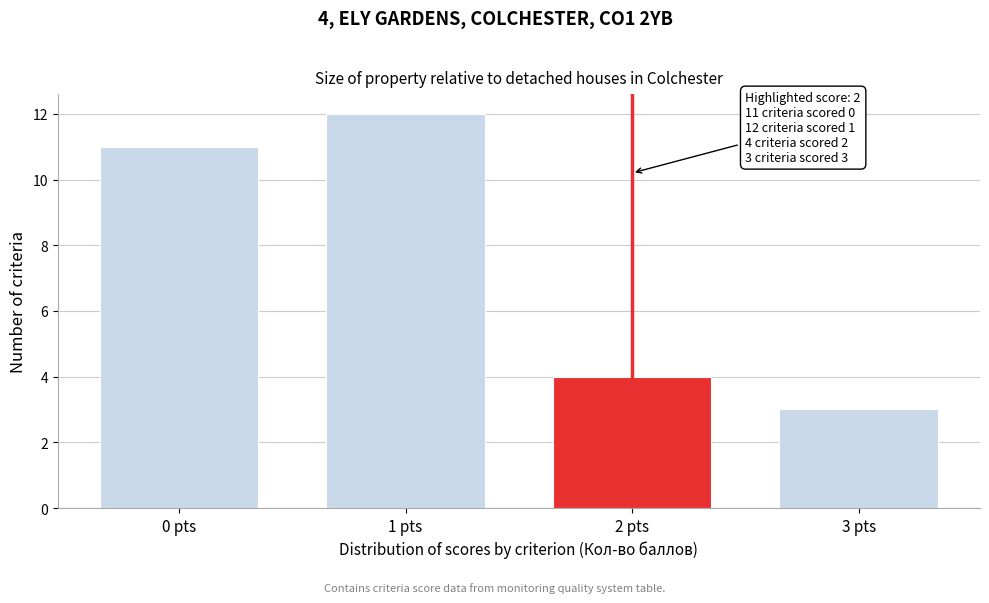

Reading left to right, what are all the values shown in this chart?

0 pts=11	1 pts=12	2 pts=4	3 pts=3